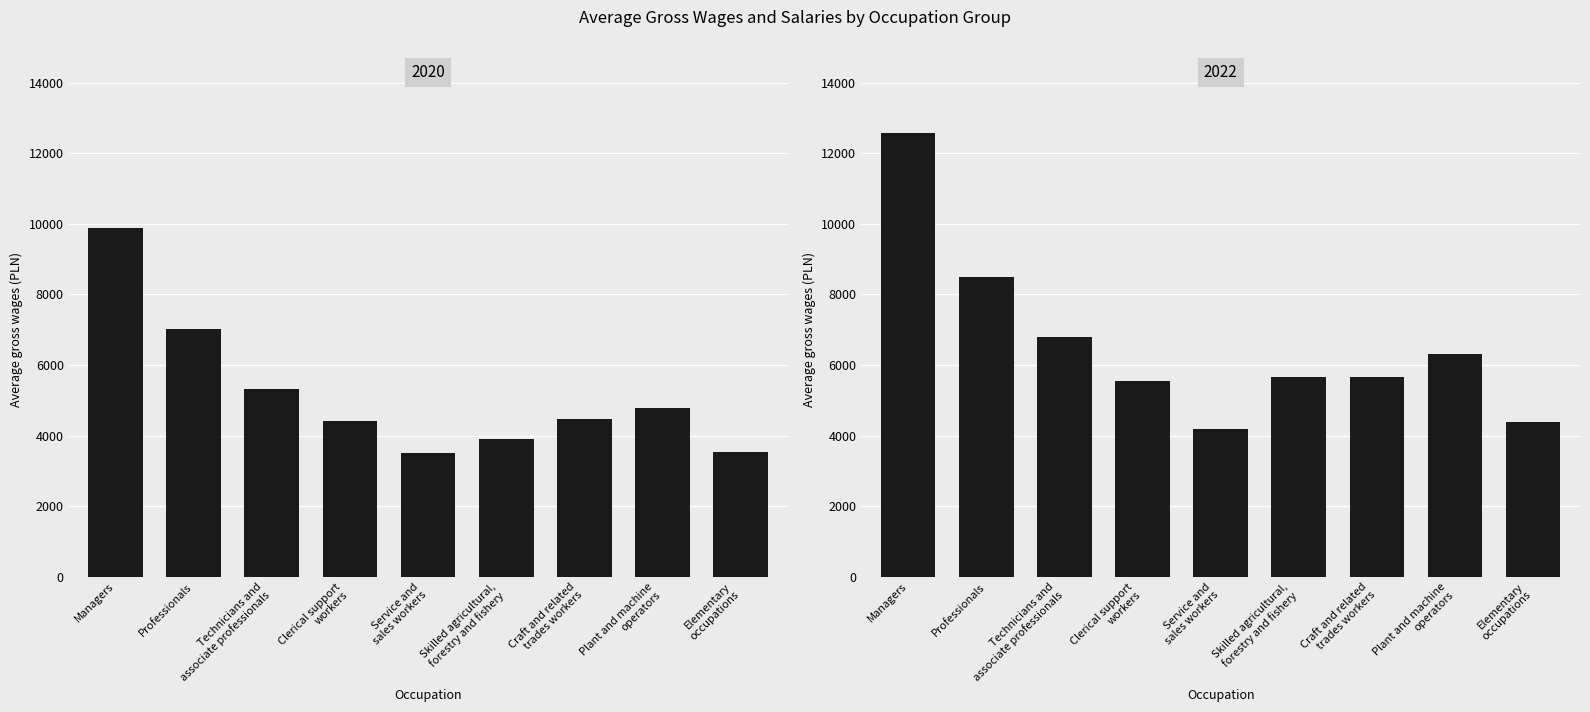

What is the average value of the 2020 series?

5199.2